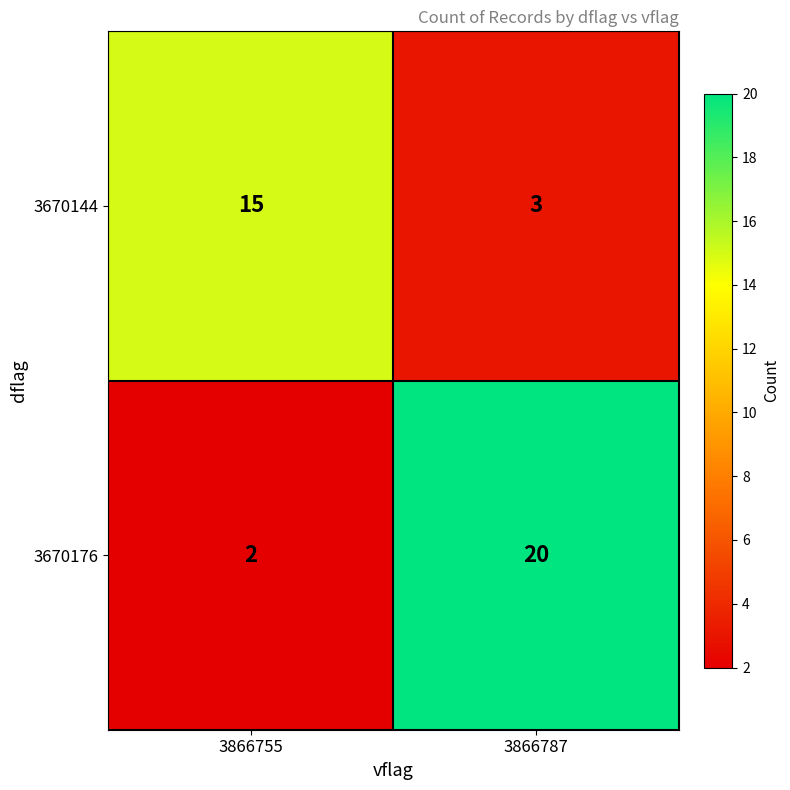

What is the average value of the 3670176 series?

11